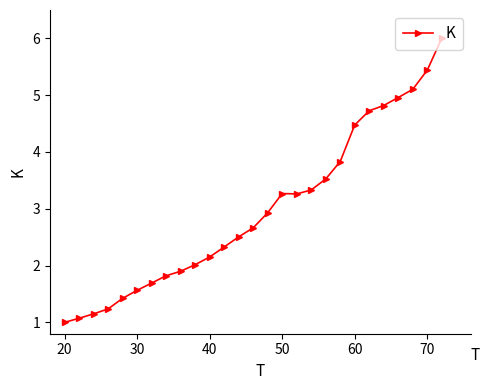

How many series are shown in this chart?

1